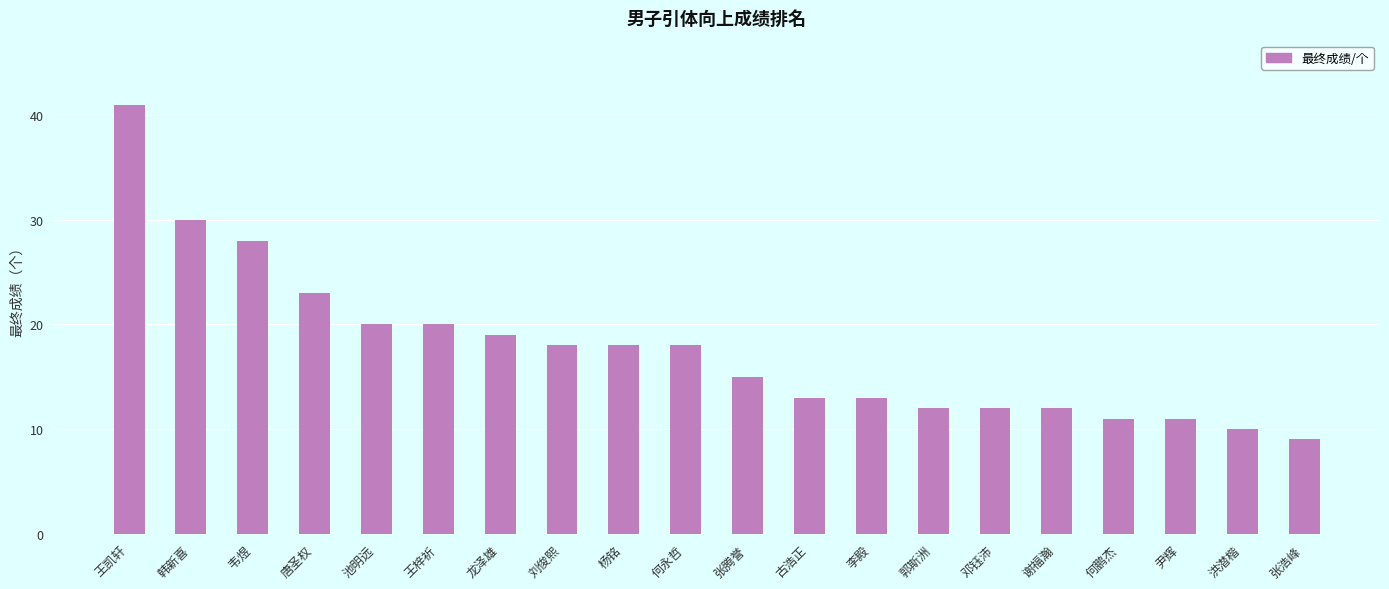

How many categories are shown in the chart?

20